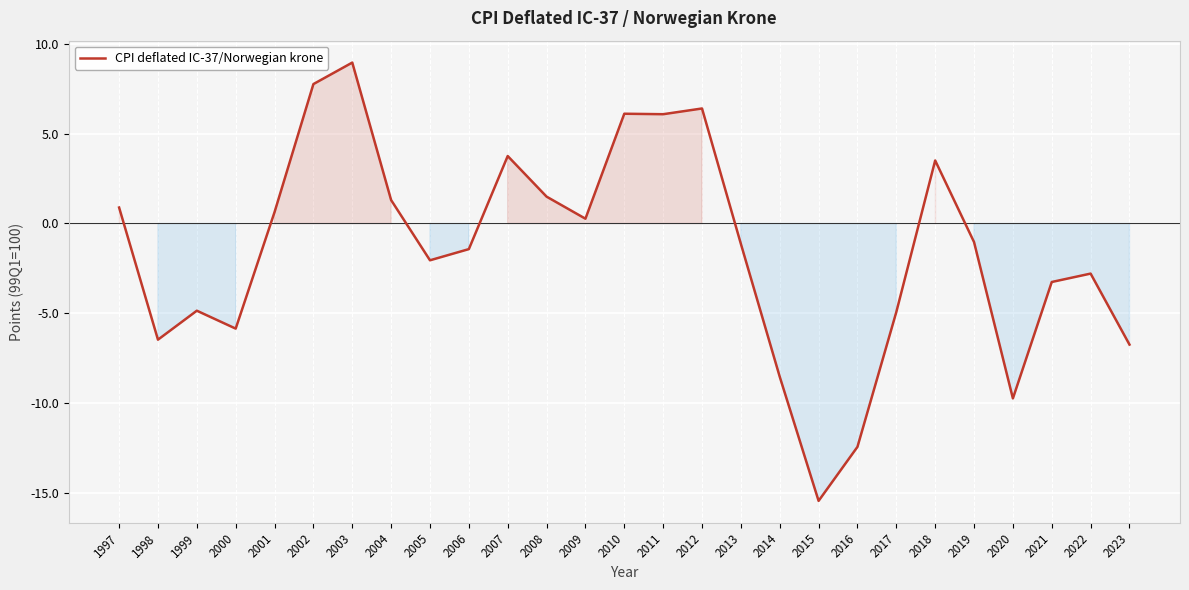

What is the smallest value displayed?

-15.4